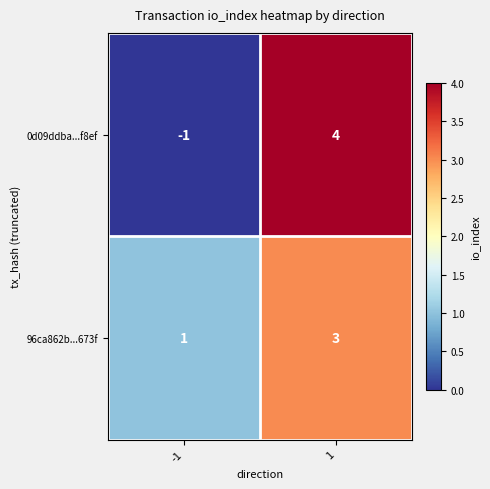

Reading left to right, extract all data points from this chart.

0d09ddba...f8ef: -1=-1	1=4
96ca862b...673f: -1=1	1=3